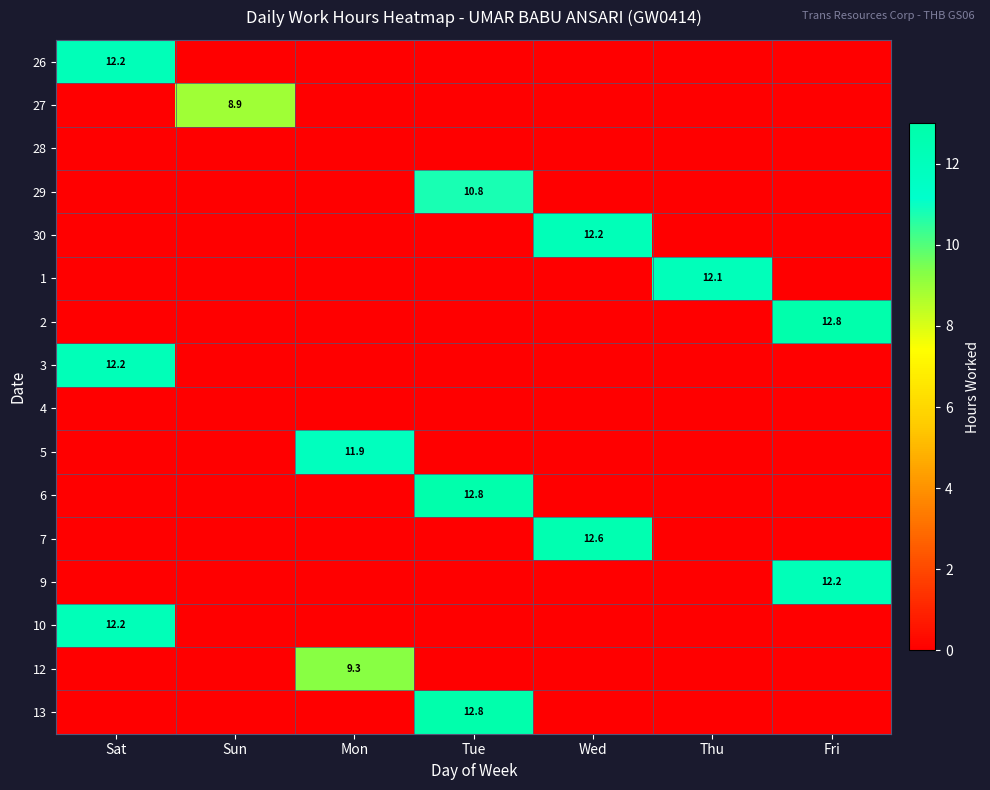

Rank the categories by 30 value from lowest to highest.

Sat, Sun, Mon, Tue, Thu, Fri, Wed